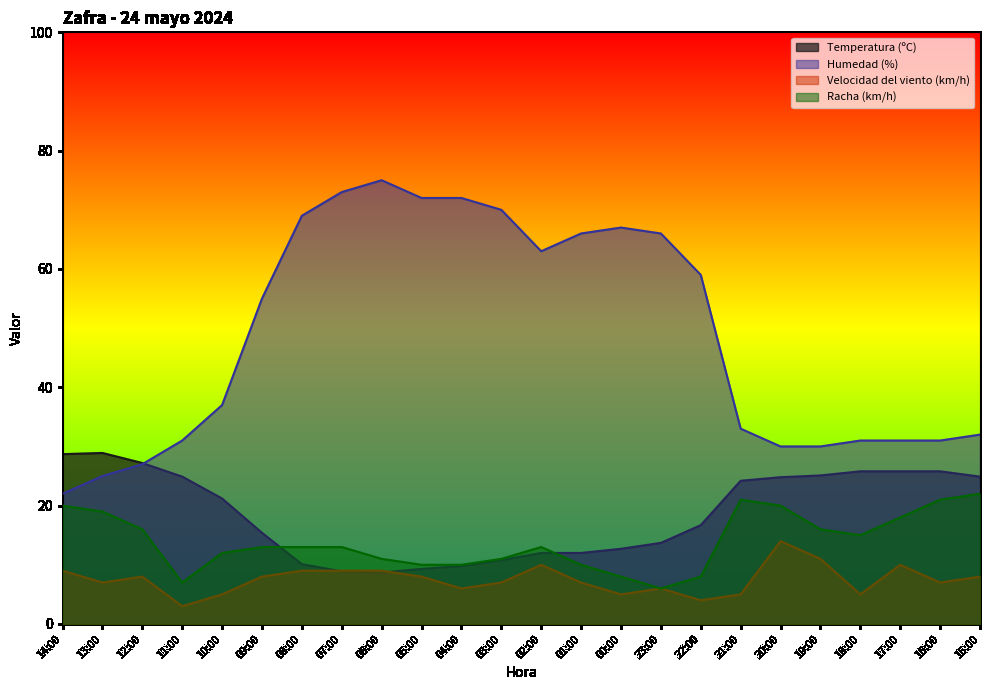

True or false: Humedad (%) and Velocidad del viento (km/h) cross at least once.

False